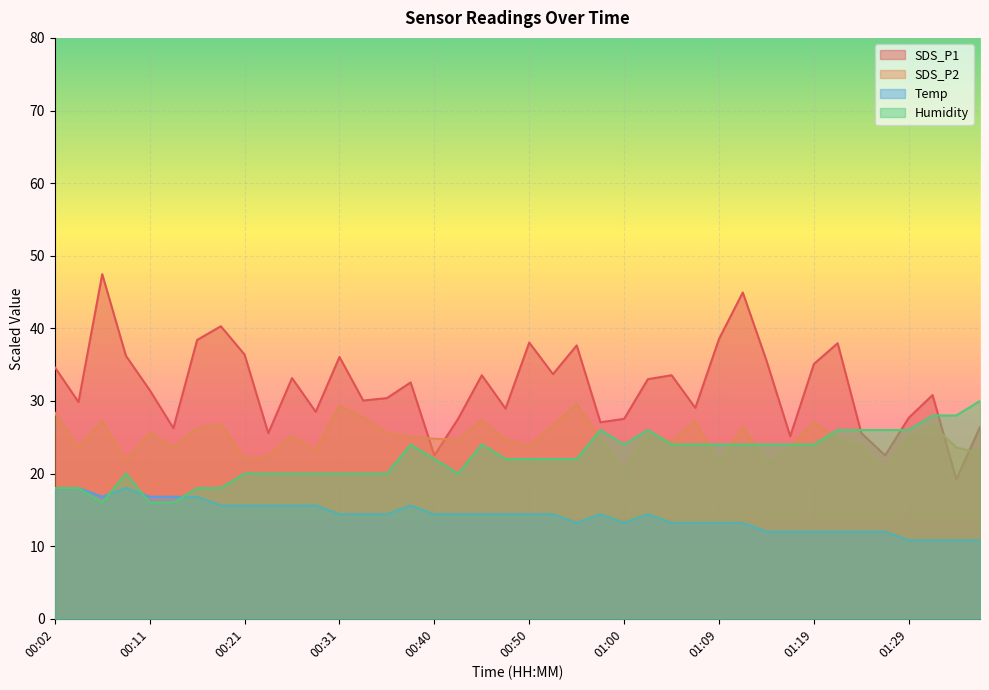

Which series has the largest total across all categories?

SDS_P1